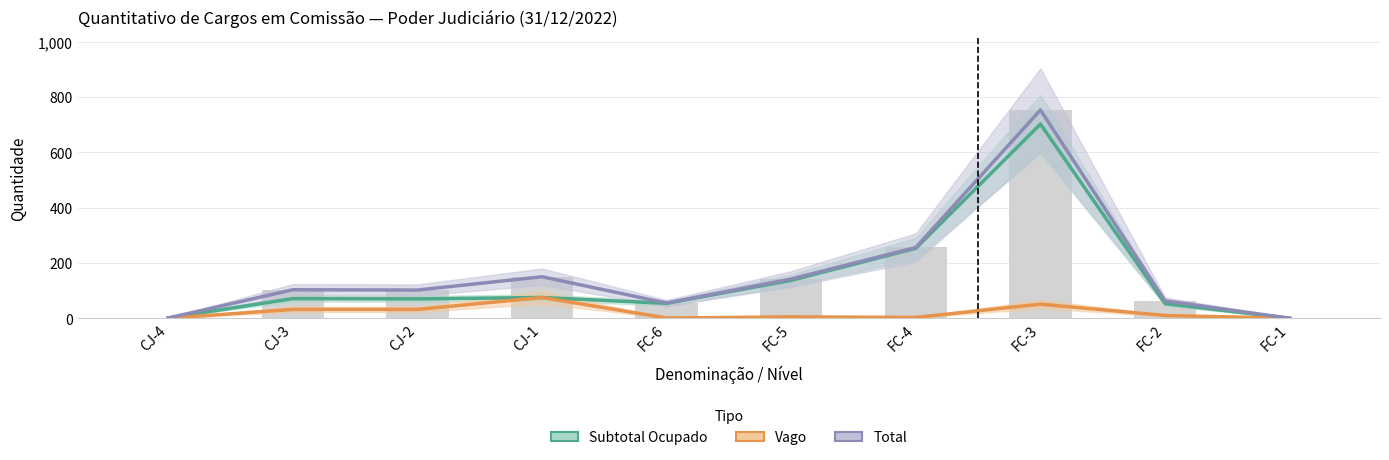

What is the total value across all series at CJ-3?

206